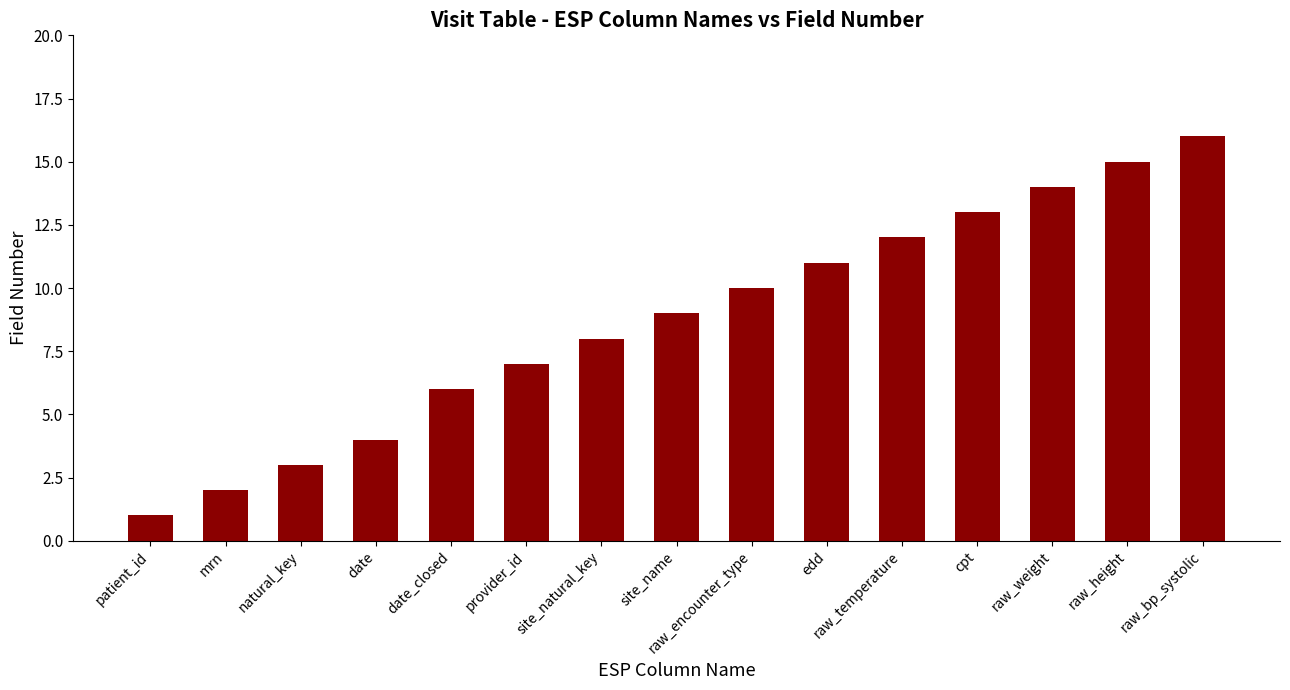

Between date_closed and raw_encounter_type, which is larger?

raw_encounter_type